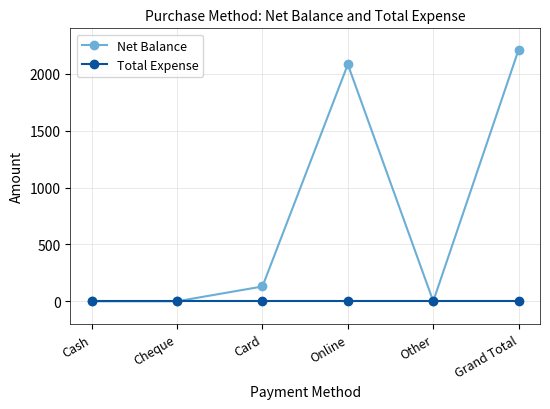

List the series in order of their peak value, highest first.

Net Balance, Total Expense